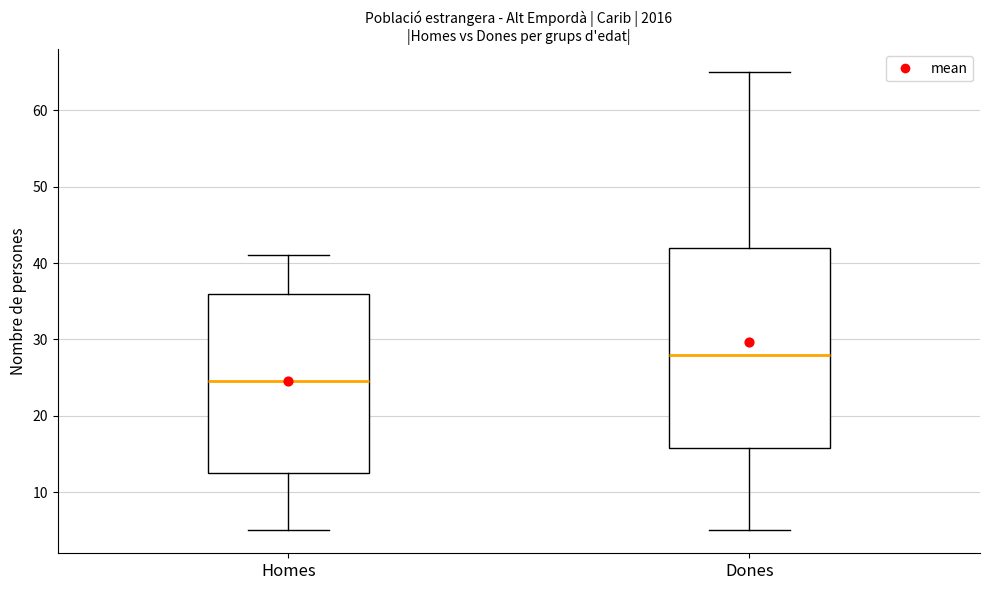

Reading left to right, transcribe this box plot: for each box, give where its median line is, the range the box spans, and where its two whiskers end, as read against the y-axis. The values are not printed on the chart, so give them approximately, as read against the axis.

Homes: median 25, box 13 to 36, whiskers 5 to 41
Dones: median 28, box 16 to 42, whiskers 5 to 65